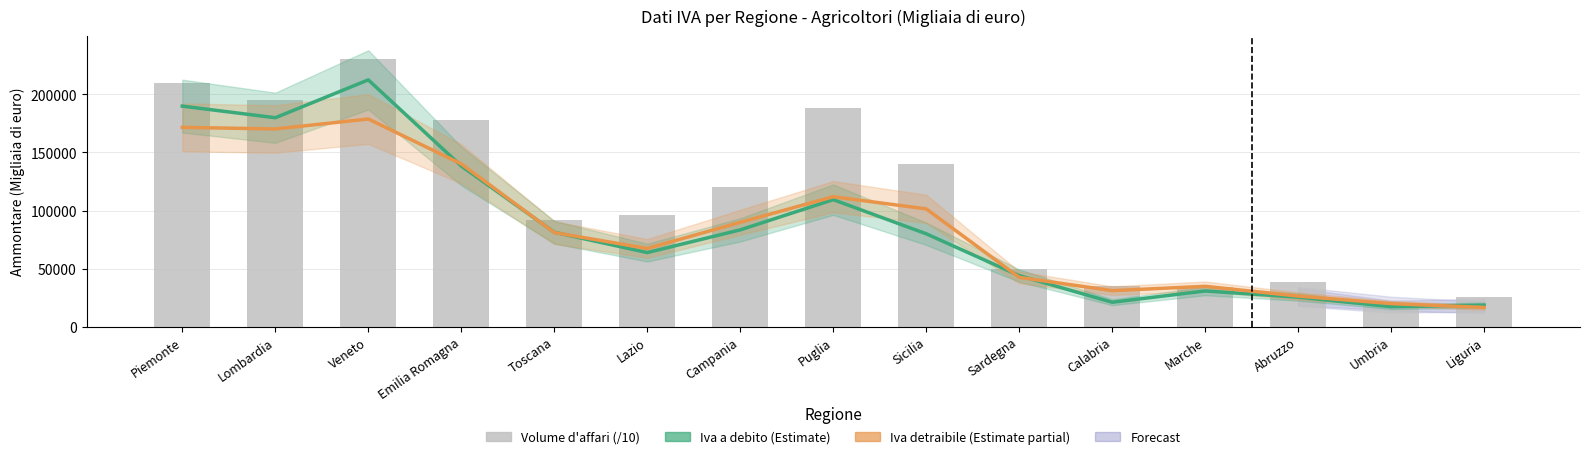

What is the total value across all series at Toscana?

253897.7